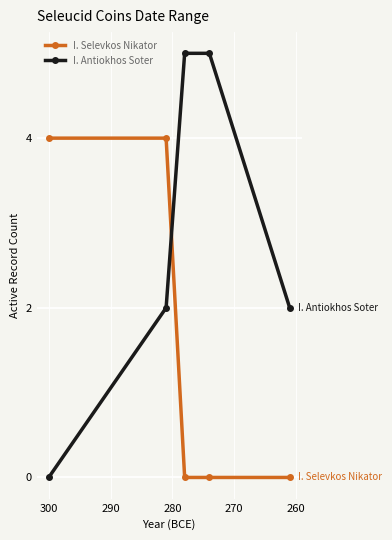

Rank the series by their average value, from lowest to highest.

I. Selevkos Nikator, I. Antiokhos Soter